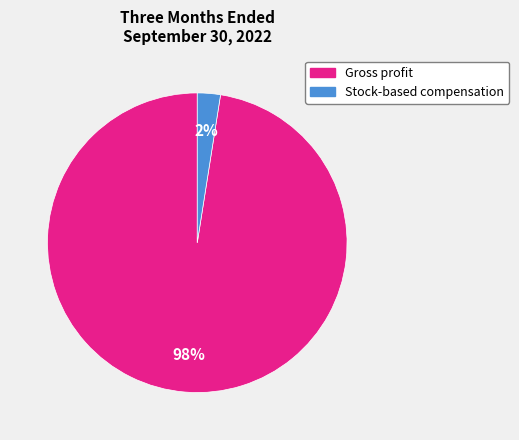

To the nearest percent, what is the average slice percentage?

50%